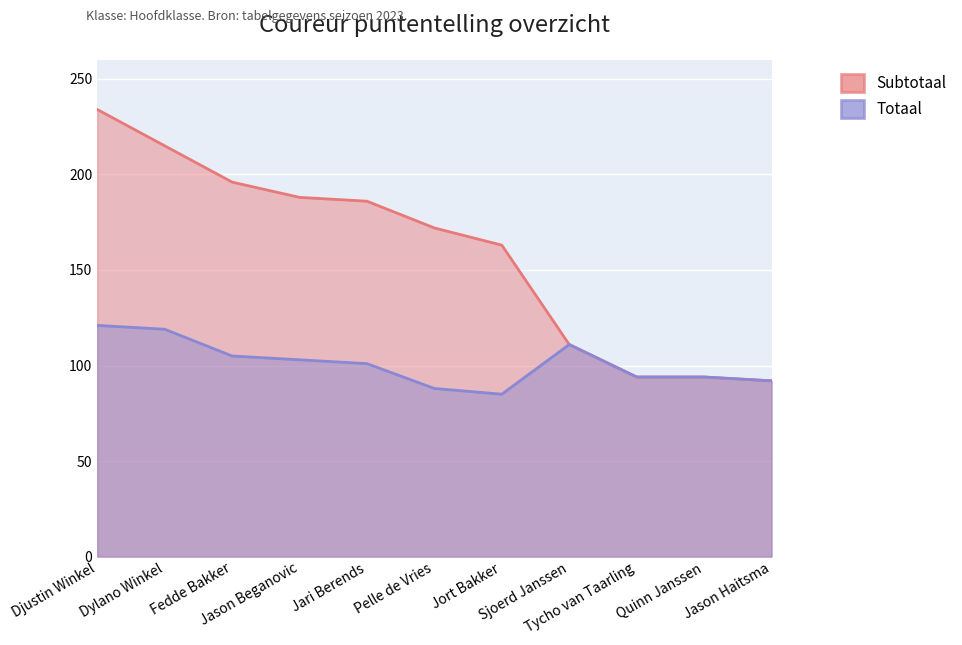

The Totaal series shows 88 at Pelle de Vries. True or false?

True